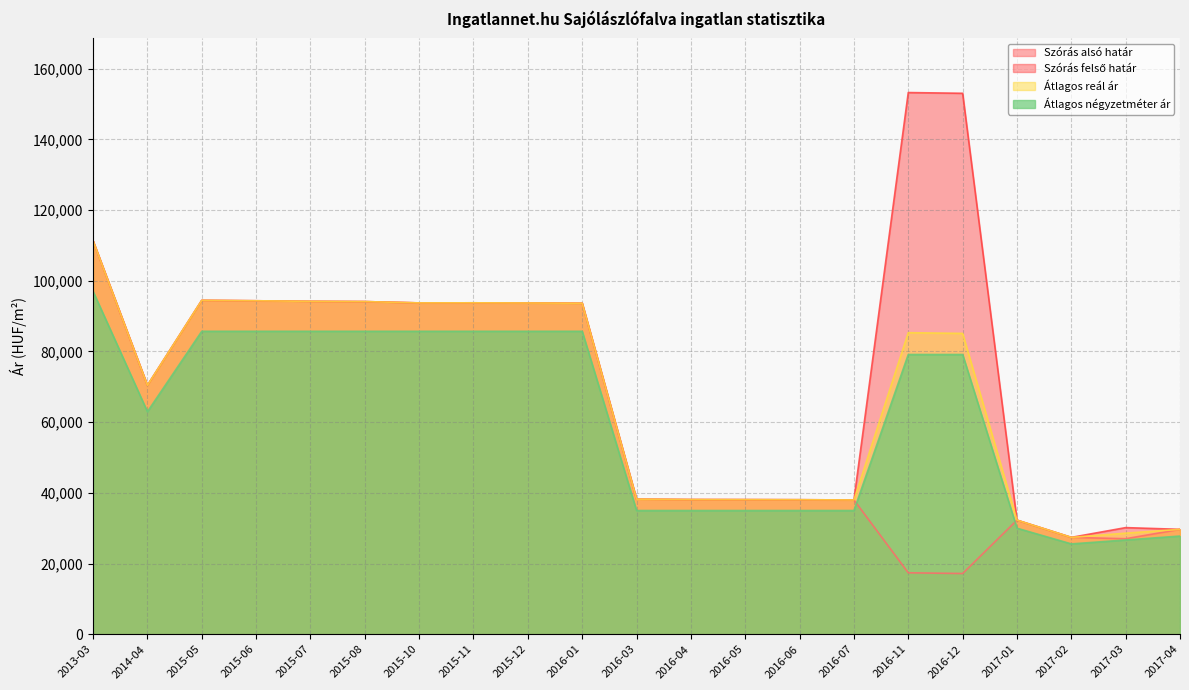

Does the chart have visible grid lines?

Yes